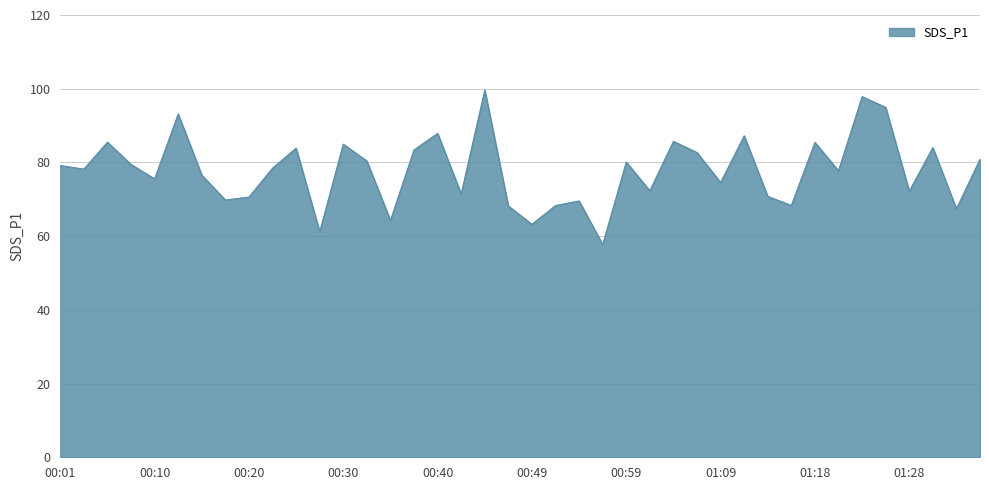

What is the maximum value shown in the chart?

99.7